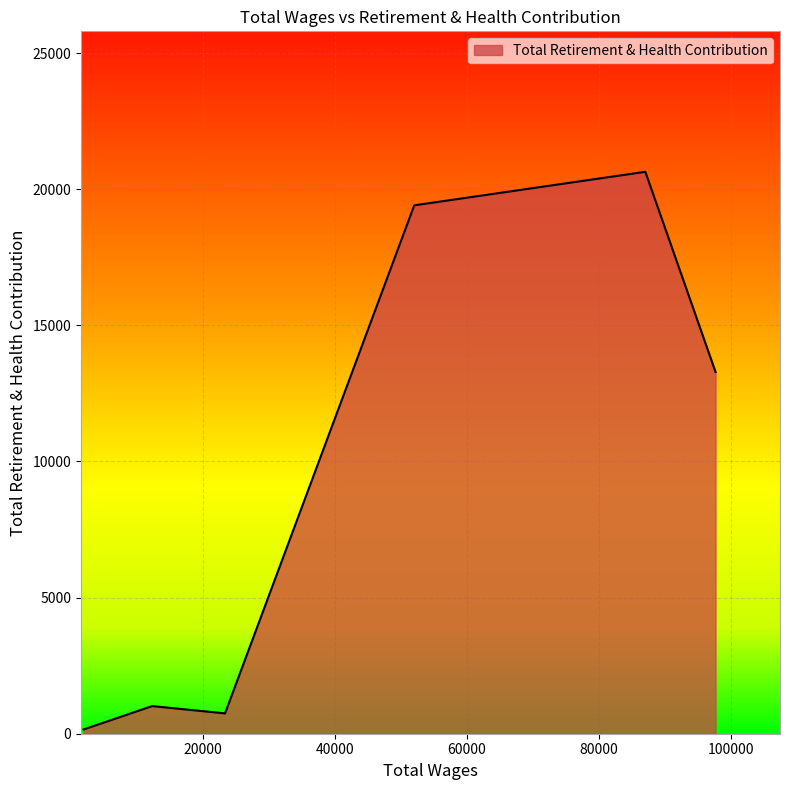

What is the difference between the maximum and minimum values?

20481